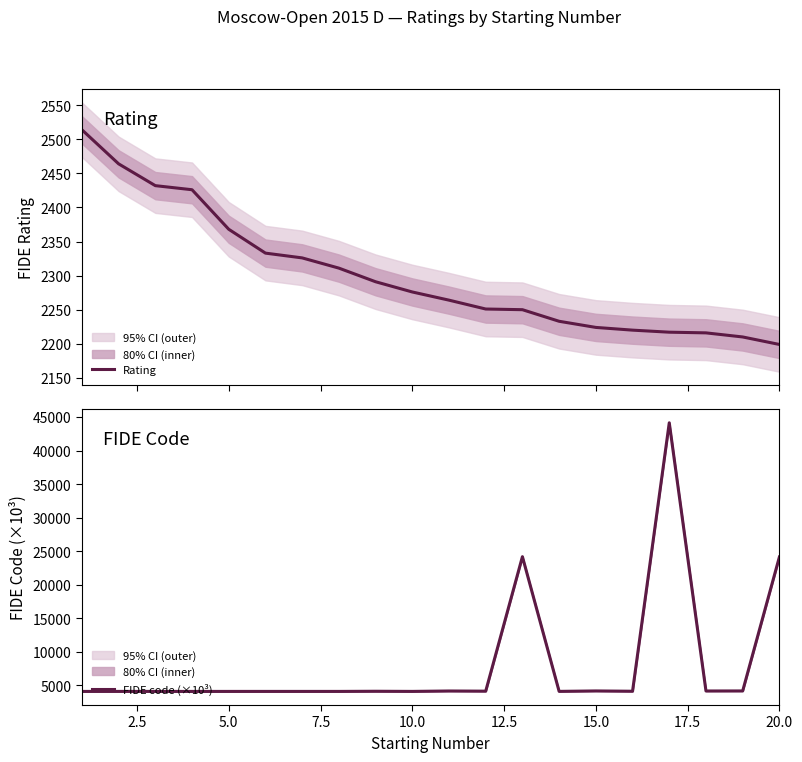

True or false: Rating and FIDE code (×10³) intersect in this chart.

False